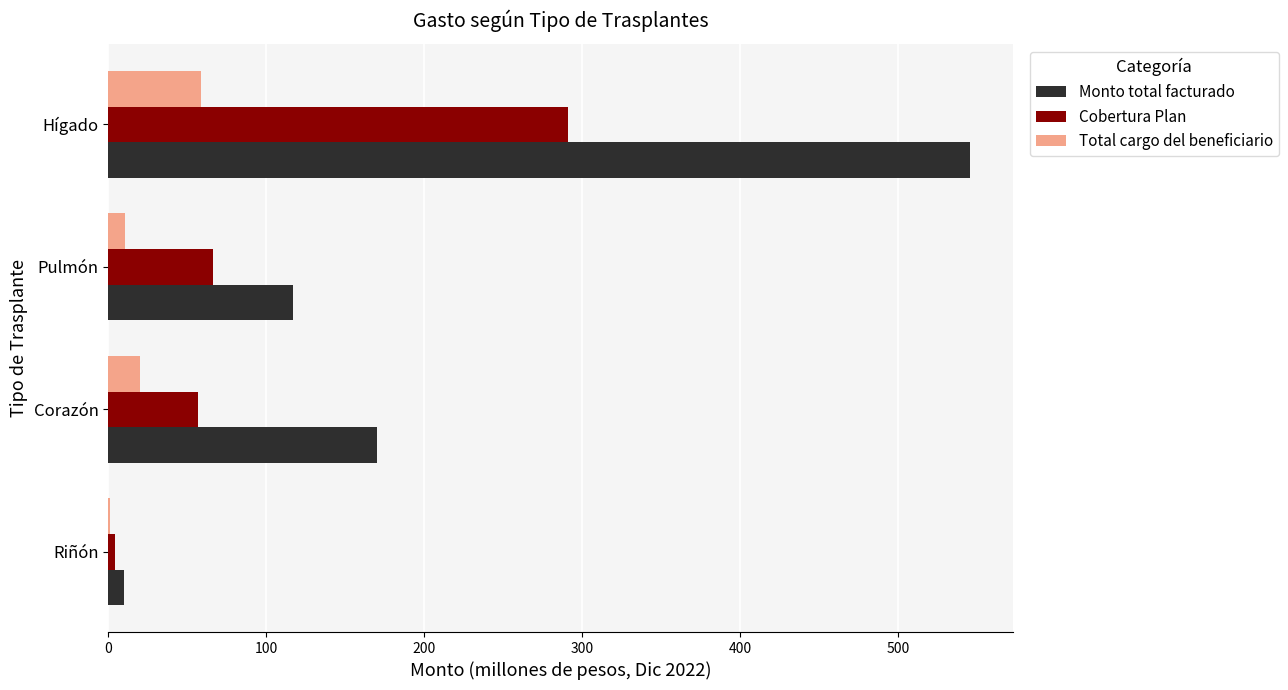

What is the sum of the Monto total facturado values at Corazón and Hígado?

715.8